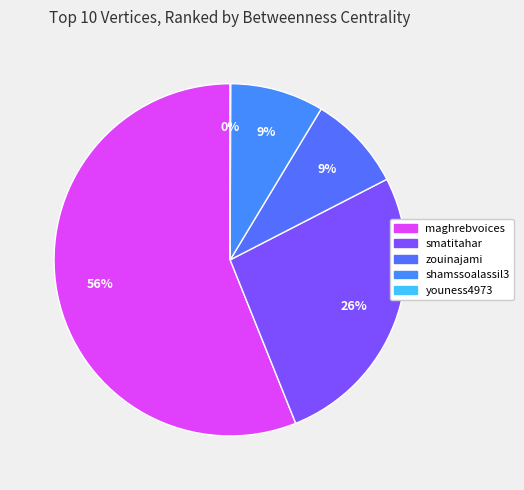

To the nearest percent, what percentage of the pie is smatitahar?

26%